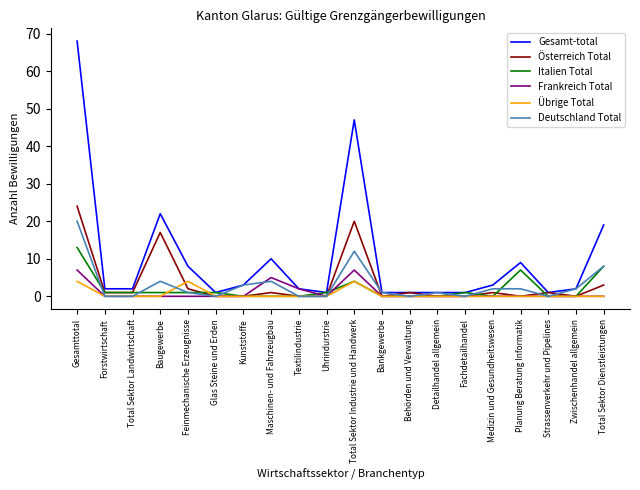

Rank the series by their maximum value, from lowest to highest.

Übrige Total, Frankreich Total, Italien Total, Deutschland Total, Österreich Total, Gesamt-total